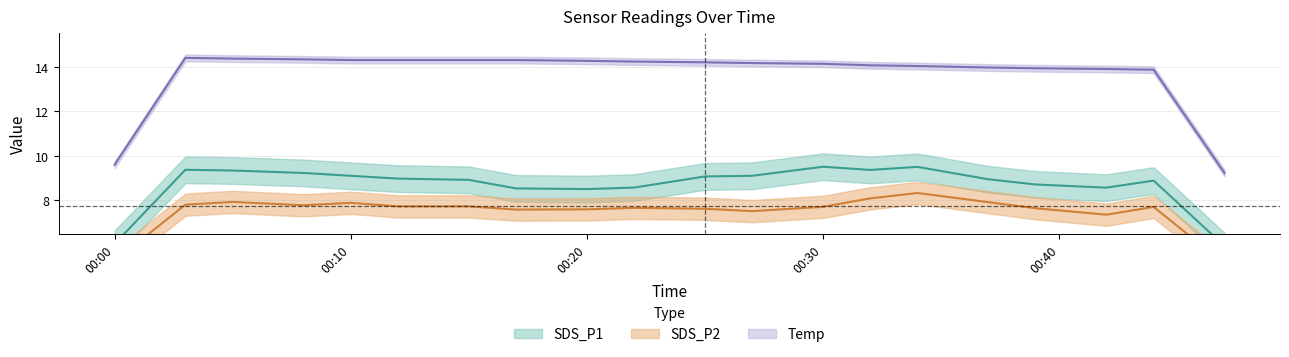

What is the difference between the SDS_P2 values at 2023/09/26 00:47 and 2023/09/26 00:22?

0.7